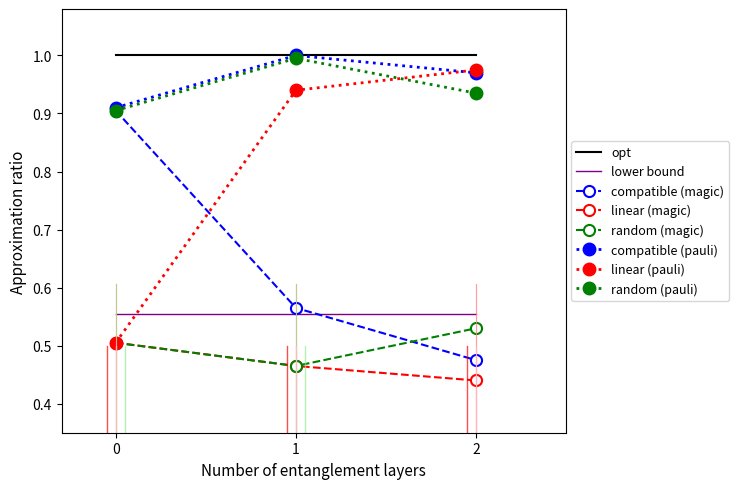

List the labels in order of random (pauli) value, smallest first.

0, 2, 1